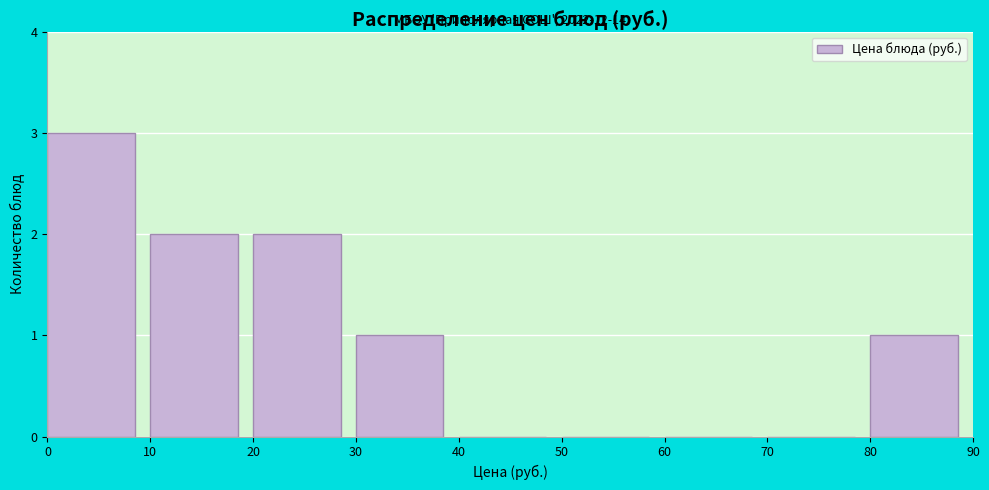

Over which range of the x-axis is the bar tallest?

0 to 10